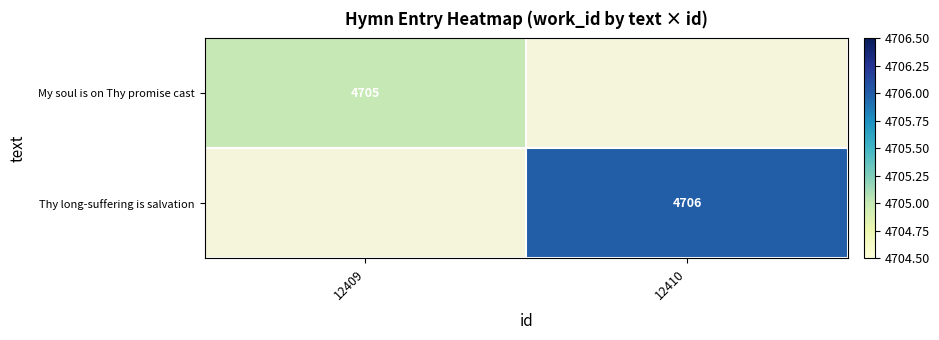

True or false: Thy long-suffering is salvation has a value of 4706 at 12410.

True